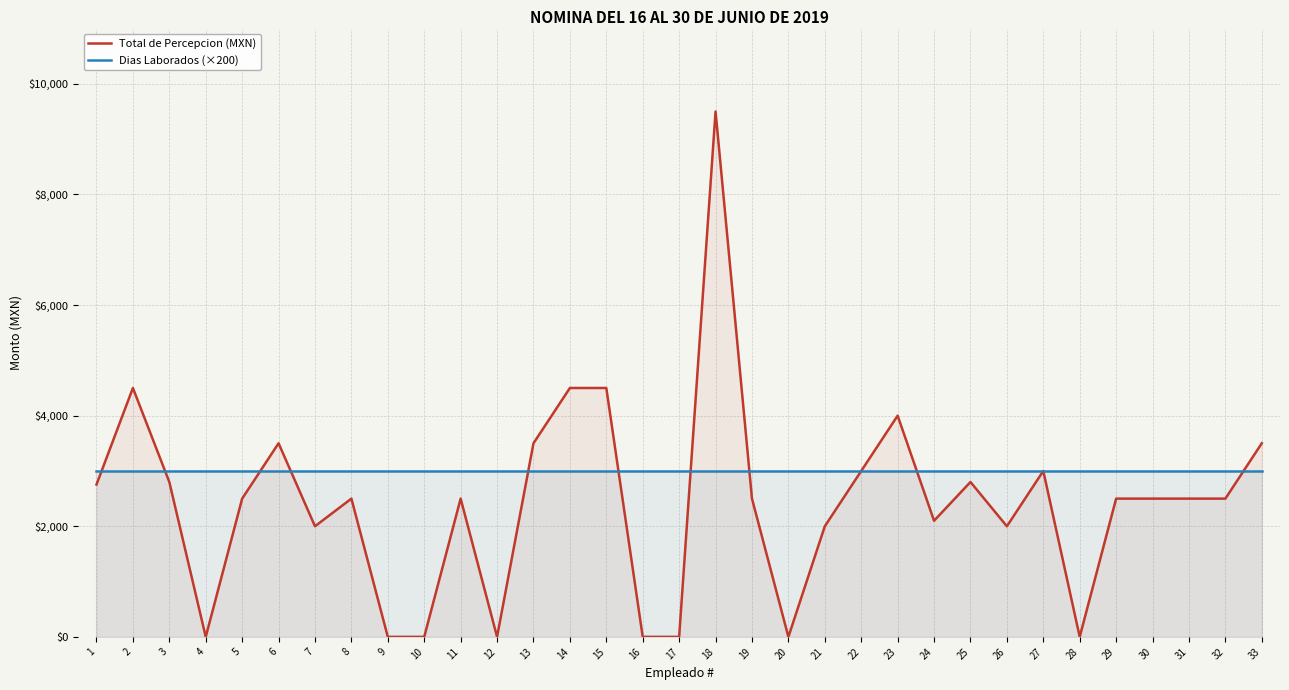

In Total de Percepcion (MXN), how many points are higher than both neighbors (excluding endpoints)?

8